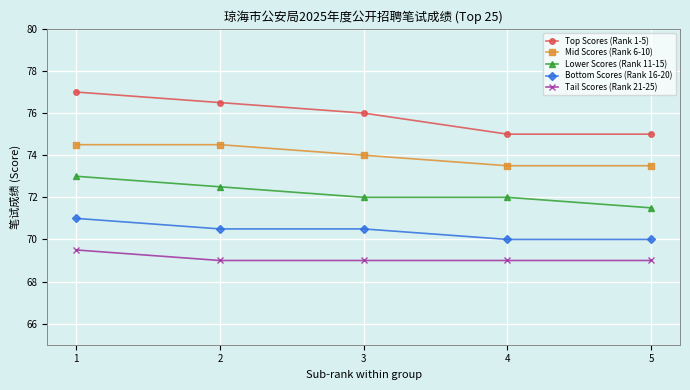

What is the total value across all series at 3?

361.5